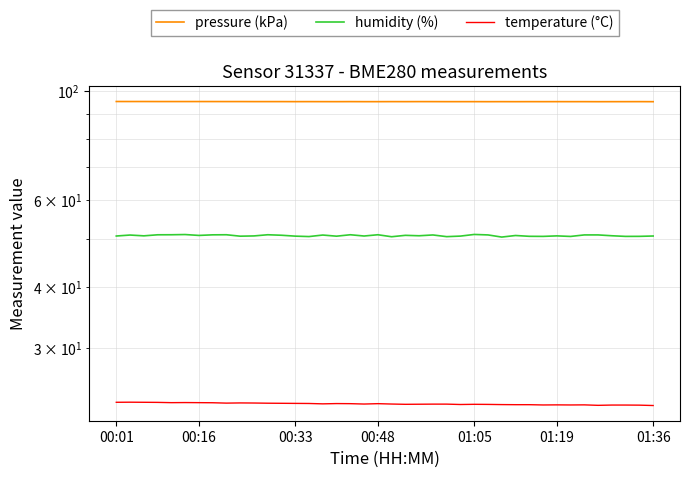

Reading right to left, what are all the values shown in this chart?

pressure (kPa): 95.2	95.2	95.2	95.2	95.1	95.2	95.2	95.2	95.2	95.2	95.2	95.2	95.2	95.2	95.2	95.2	95.2	95.2	95.2	95.2	95.2	95.2	95.2	95.2	95.2	95.2	95.2	95.2	95.2	95.2	95.2	95.2	95.2	95.2	95.2	95.2	95.2	95.2	95.2	95.2
humidity (%): 50.7	50.7	50.6	50.8	51.0	51.0	50.6	50.8	50.6	50.7	50.9	50.5	51.0	51.1	50.7	50.6	51.0	50.8	50.9	50.6	51.0	50.7	51.0	50.7	51.0	50.6	50.7	50.9	51.0	50.8	50.7	51.0	51.0	50.9	51.1	51.0	51.0	50.8	51.0	50.7
temperature (°C): 22.9	23.0	23.0	23.0	23.0	23.0	23.0	23.0	23.0	23.0	23.0	23.1	23.1	23.1	23.1	23.1	23.1	23.1	23.1	23.1	23.1	23.1	23.1	23.2	23.1	23.2	23.2	23.2	23.2	23.2	23.2	23.2	23.2	23.3	23.3	23.3	23.3	23.3	23.3	23.3